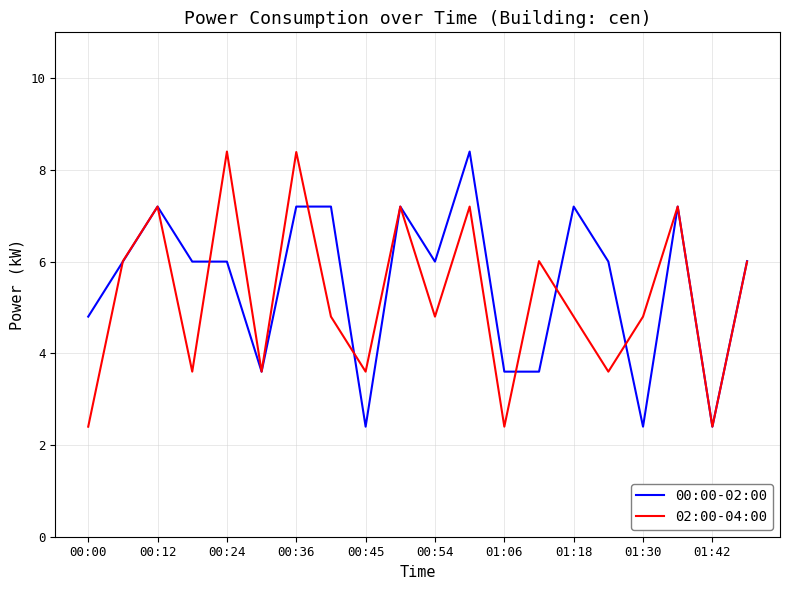

What are all the series names shown in the legend?

00:00-02:00, 02:00-04:00